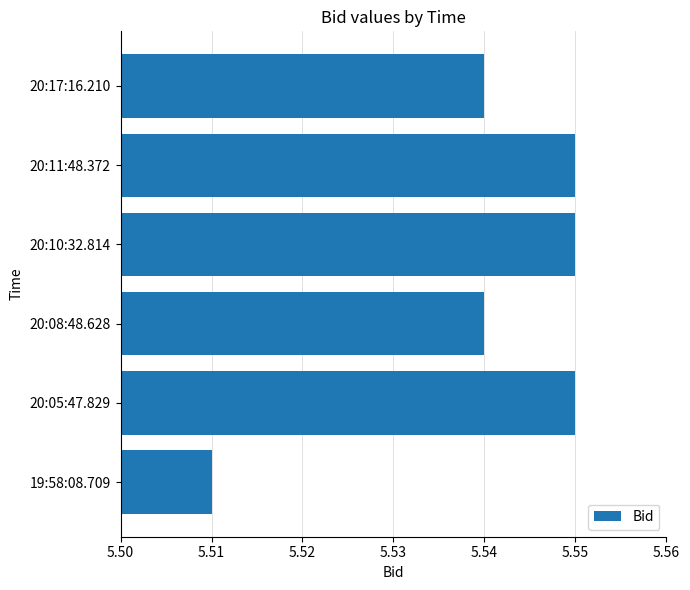

Approximately how many times larger is the value at 20:17:16.210 compared to 20:11:48.372?

1.0